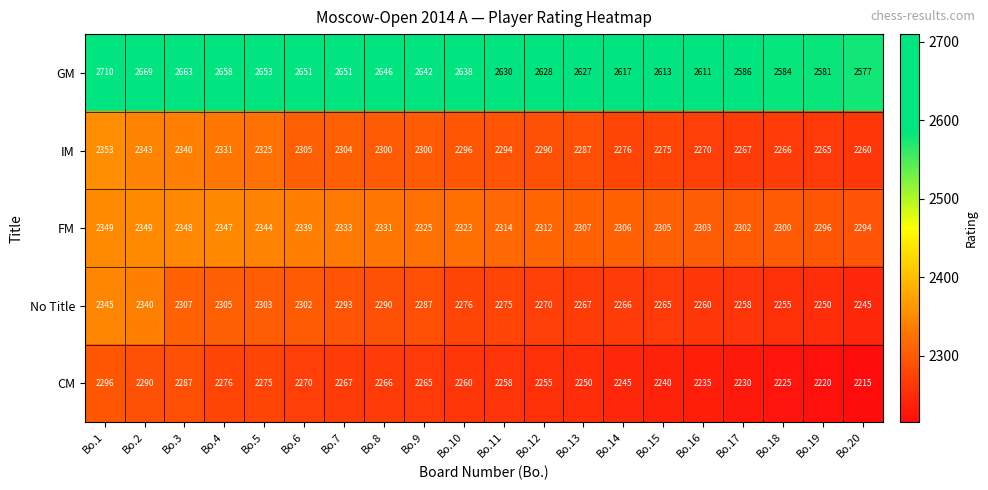

At which label is No Title closest to 2295?

Bo.7